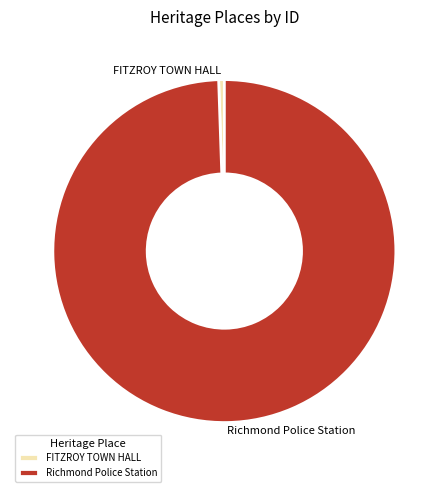

Do FITZROY TOWN HALL and Richmond Police Station together represent more than half of the pie?

Yes